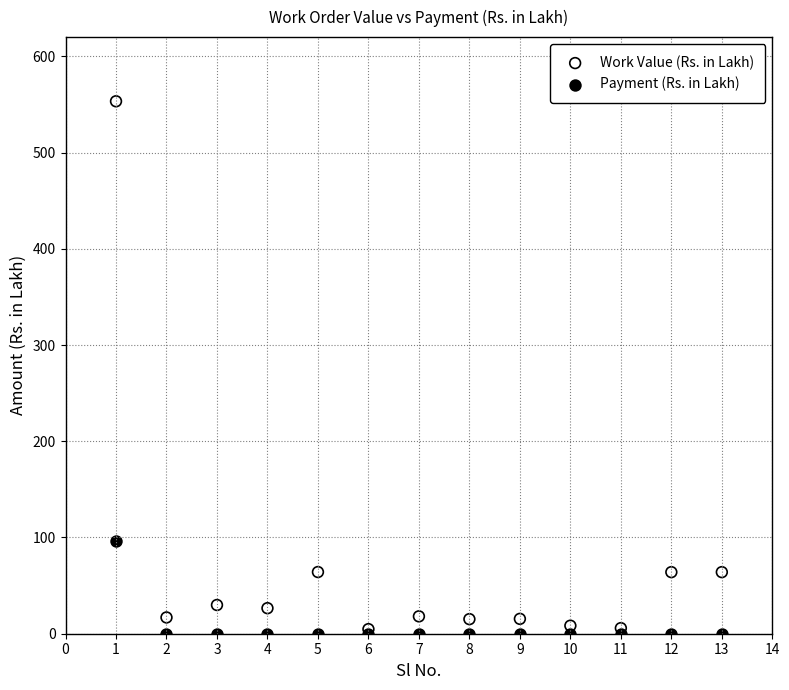

Which series contains the highest Y value?

Work Value (Rs. in Lakh)